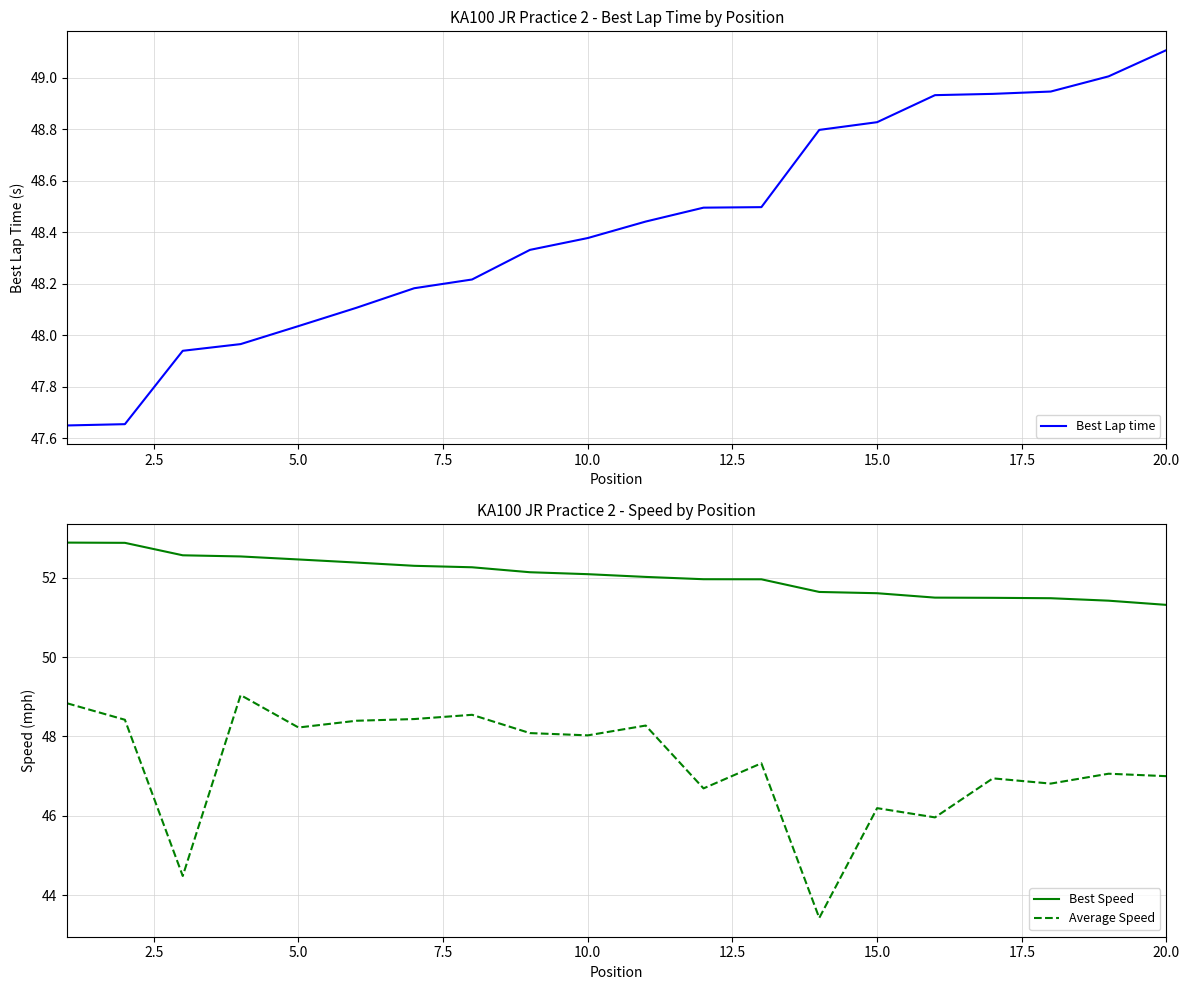

How many data points in Average Speed are less than 48?

10